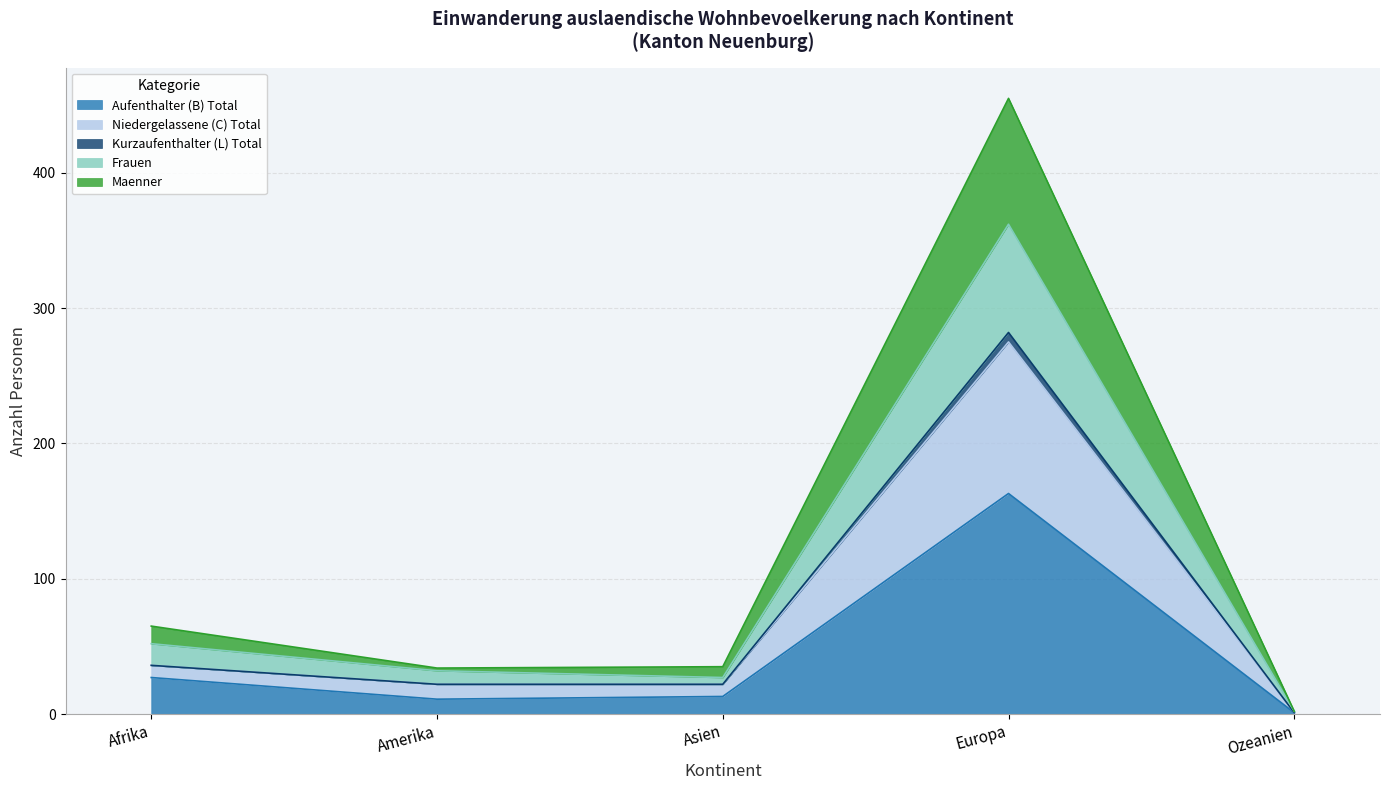

At which category is the sum across all series the highest?

Europa